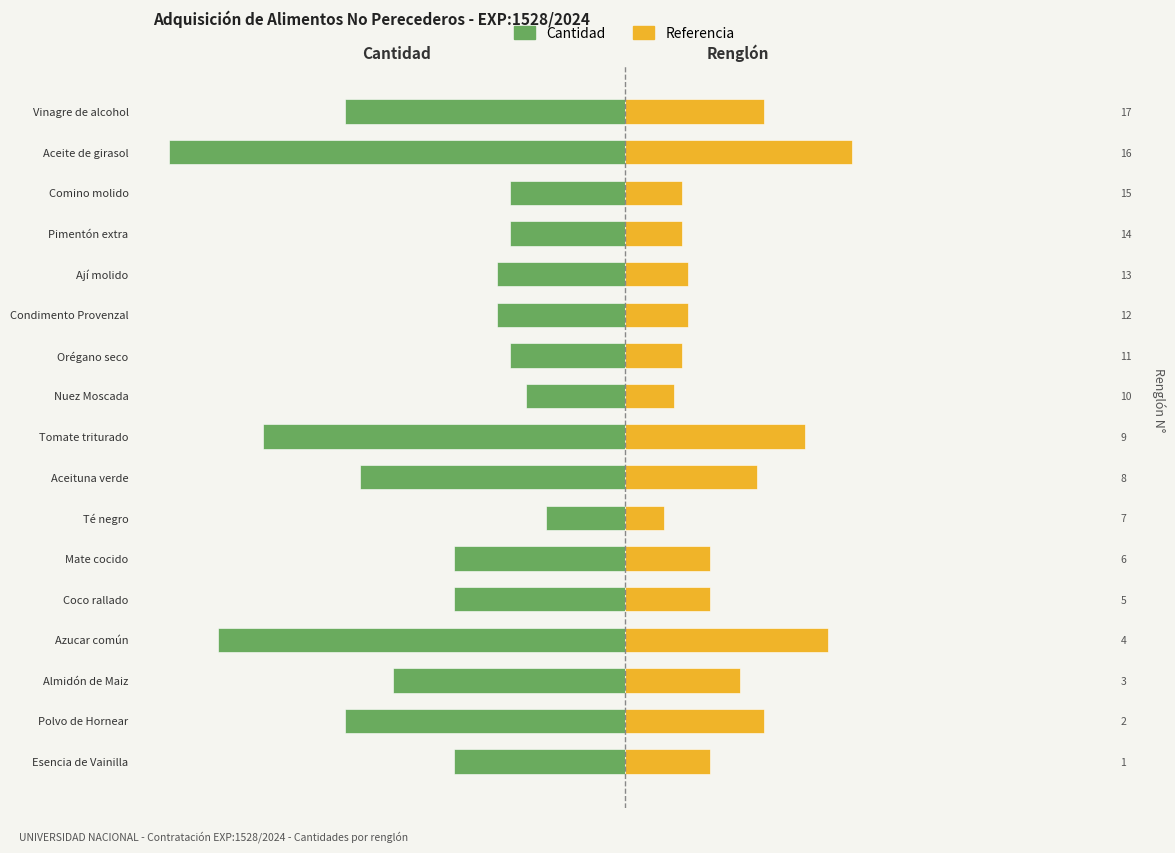

How many bars are there in total?

34